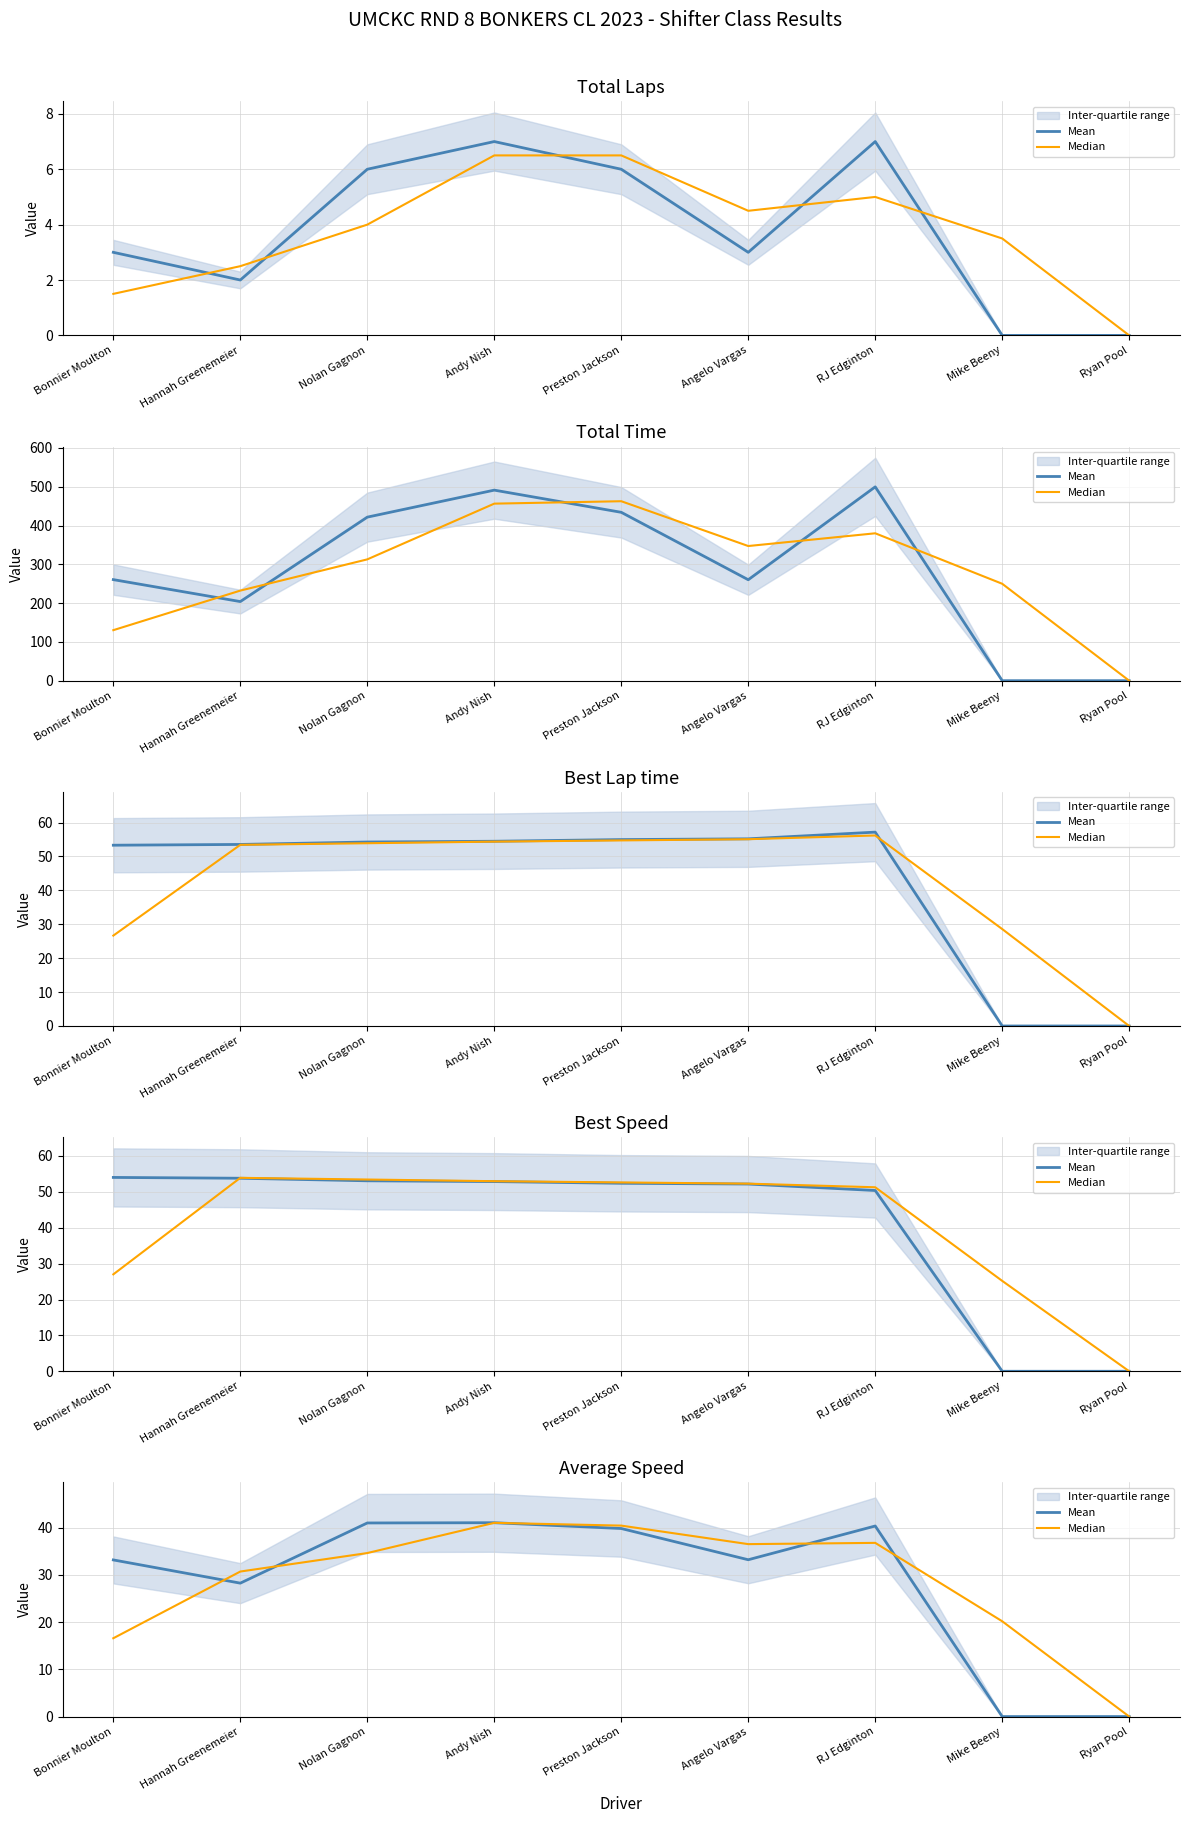

How many lines are shown in the chart?

2